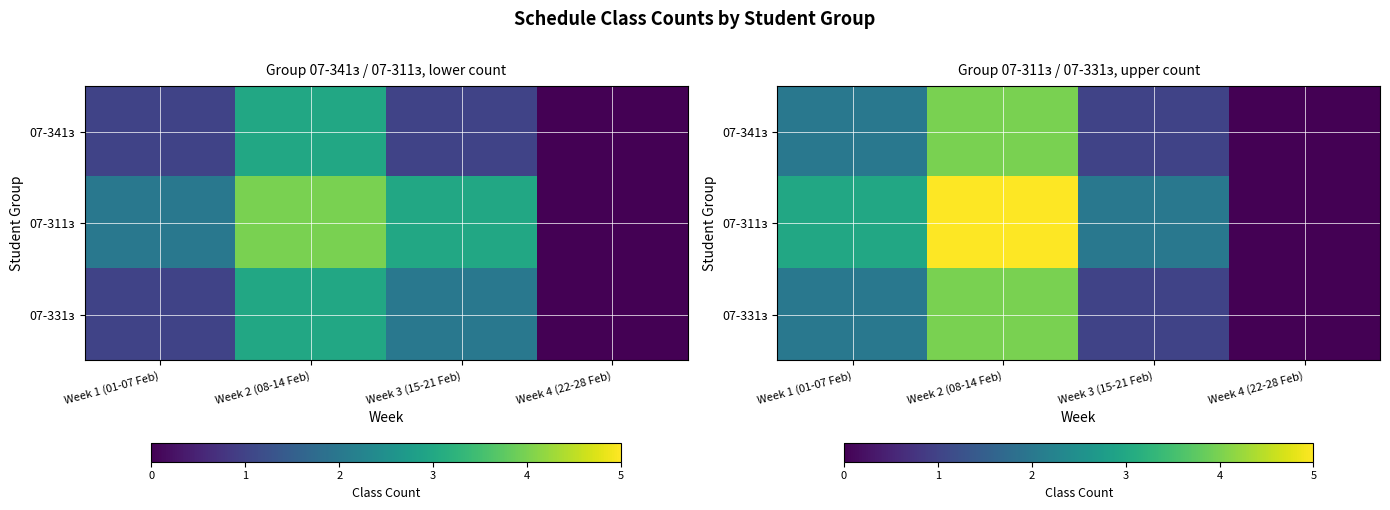

Between Week 3 (15-21 Feb) and Week 4 (22-28 Feb), which is larger?

Week 3 (15-21 Feb)